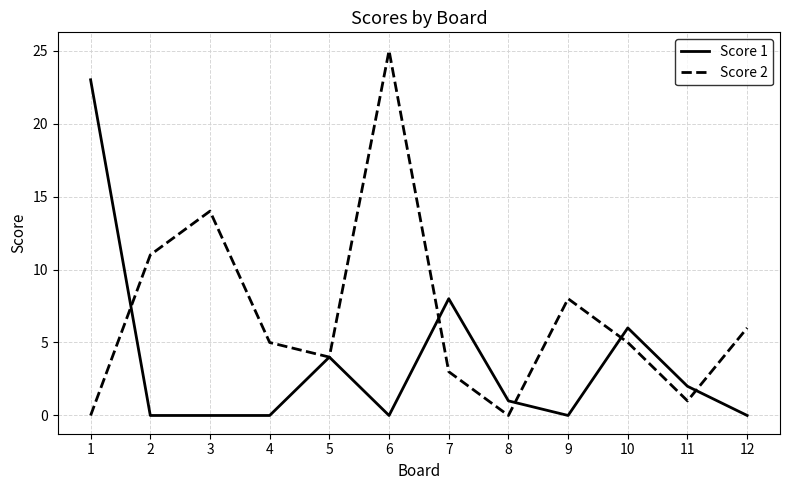

Where do Score 1 and Score 2 first cross each other?

1 and 2